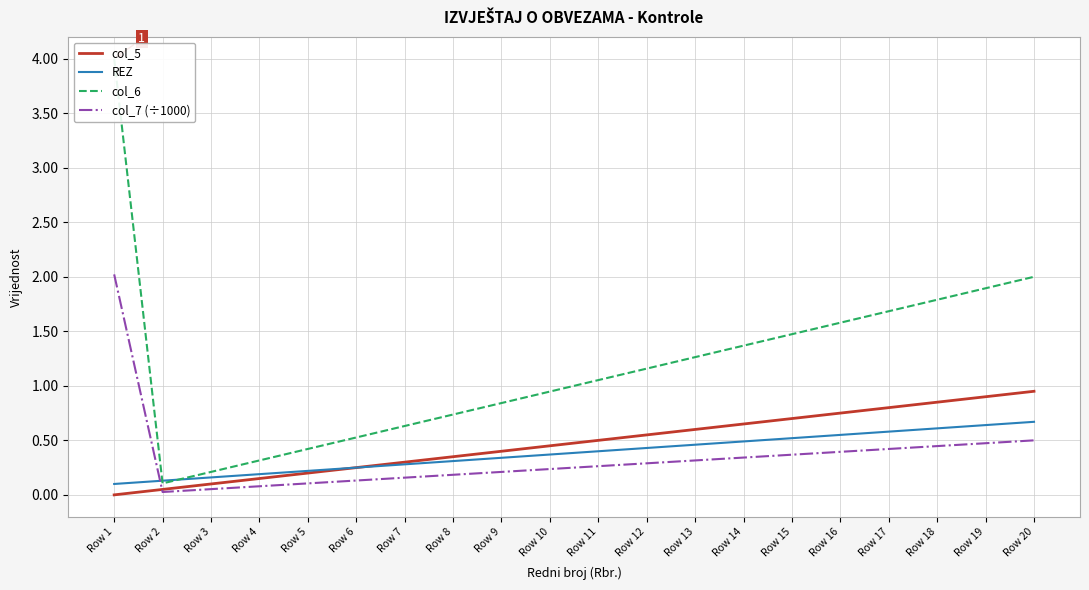

What is the difference between the col_6 values at Row 3 and Row 19?

1.7